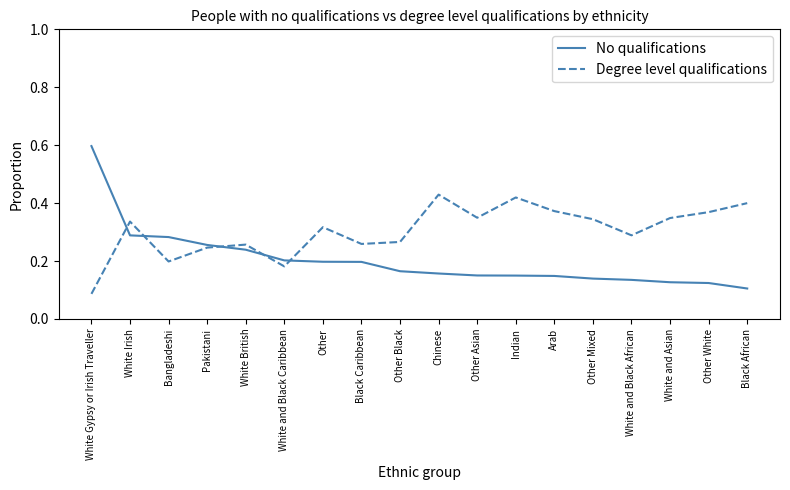

What is the maximum value shown in the chart?

0.6